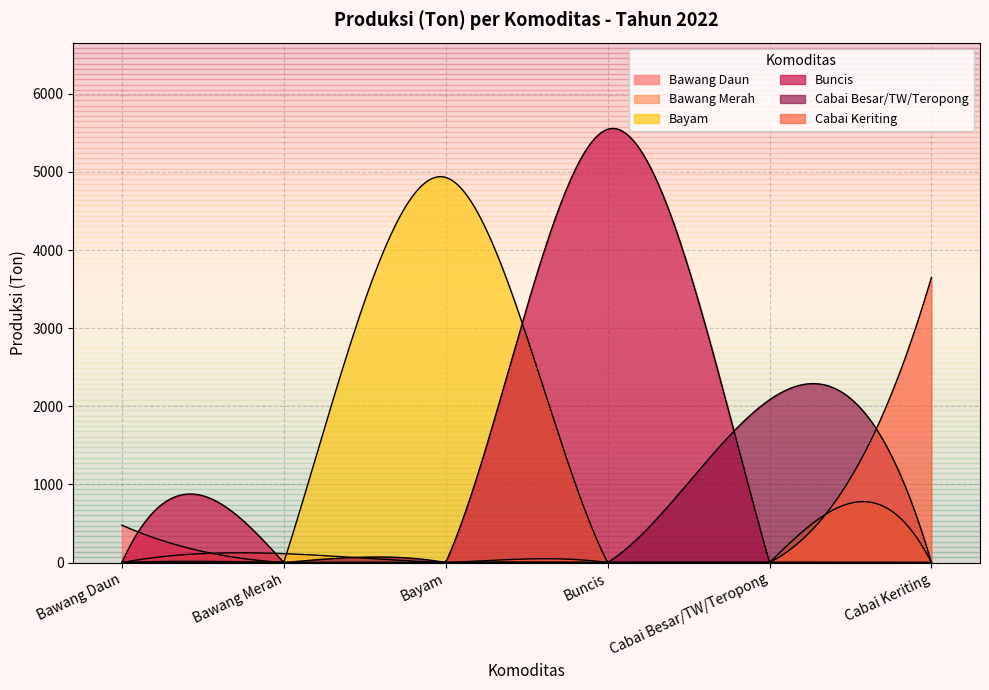

What is the sum of all Cabai Besar/TW/Teropong values?

2398.7